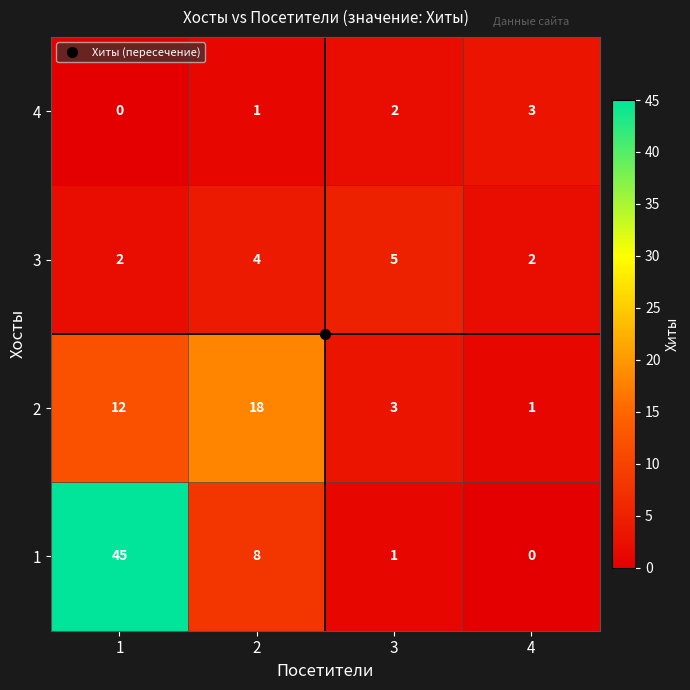

At 3, list the series in order from largest to smallest.

3, 2, 4, 1